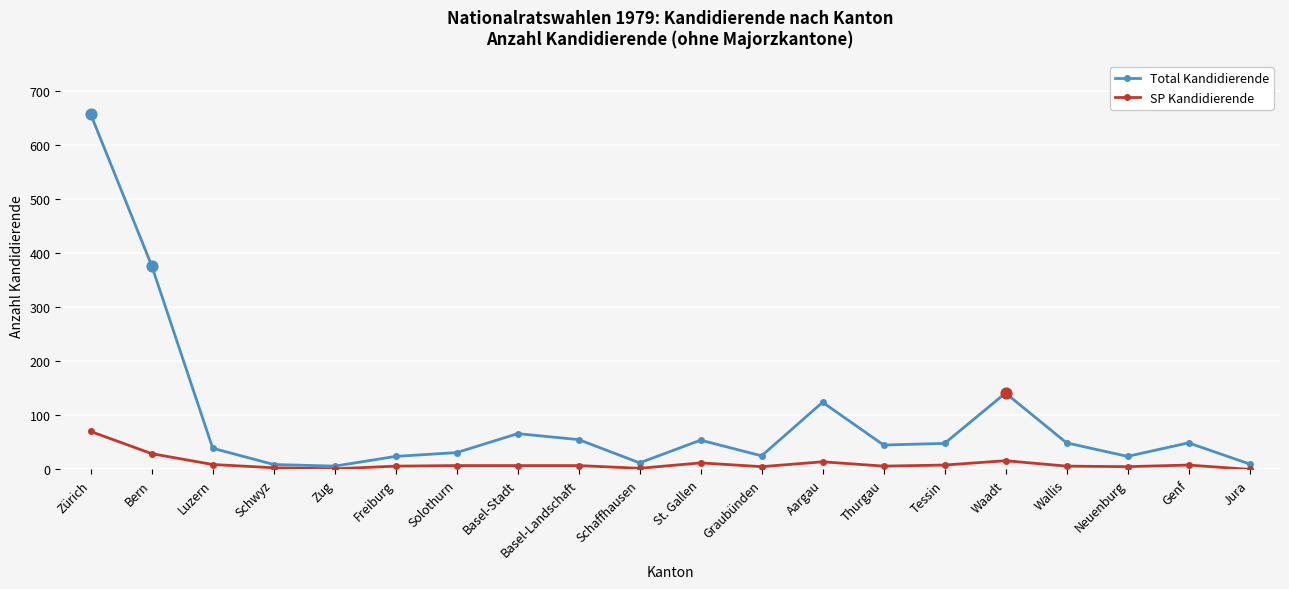

Is the value of SP Kandidierende at Freiburg greater than the value of Total Kandidierende at Wallis?

No